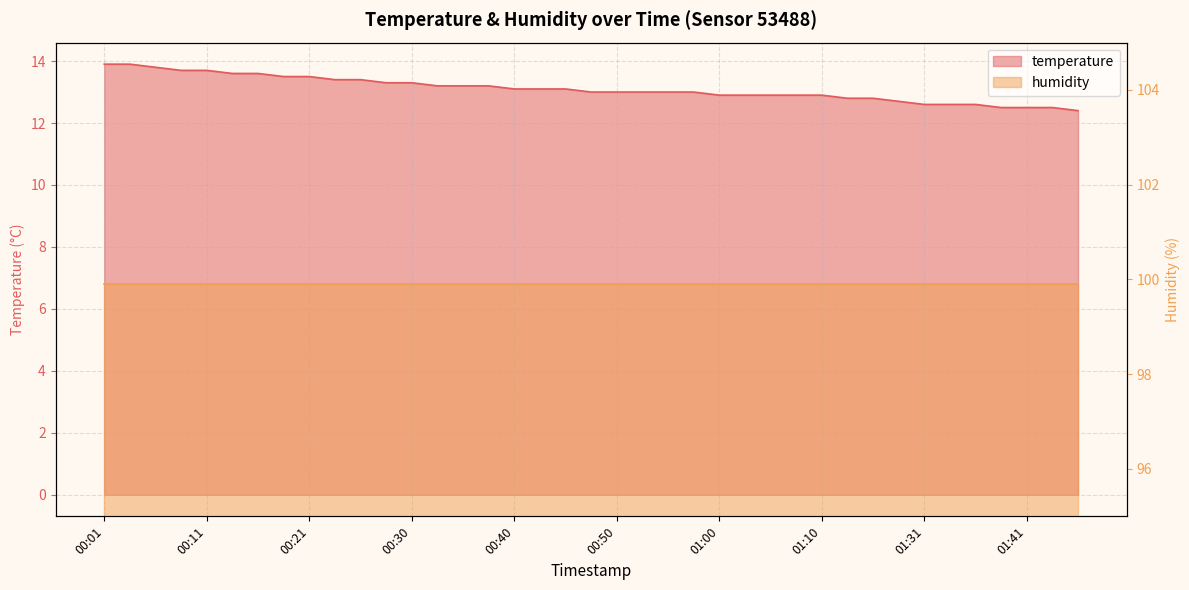

Reading left to right, transcribe all the data shown in this chart.

13.9	13.9	13.8	13.7	13.7	13.6	13.6	13.5	13.5	13.4	13.4	13.3	13.3	13.2	13.2	13.2	13.1	13.1	13.1	13.0	13.0	13.0	13.0	13.0	12.9	12.9	12.9	12.9	12.9	12.8	12.8	12.7	12.6	12.6	12.6	12.5	12.5	12.5	12.4